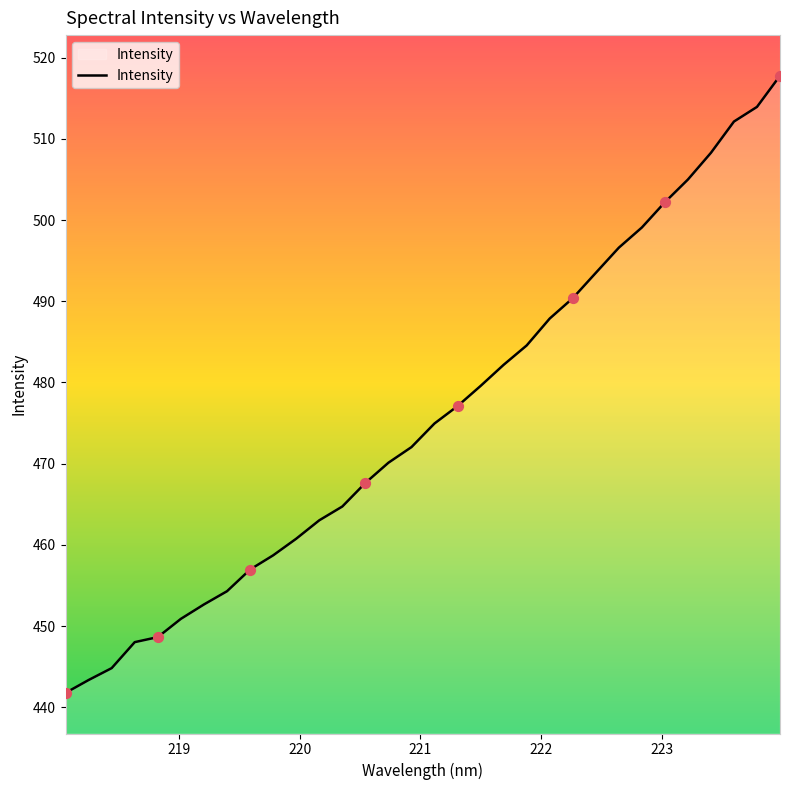

What is the smallest value displayed?

441.8